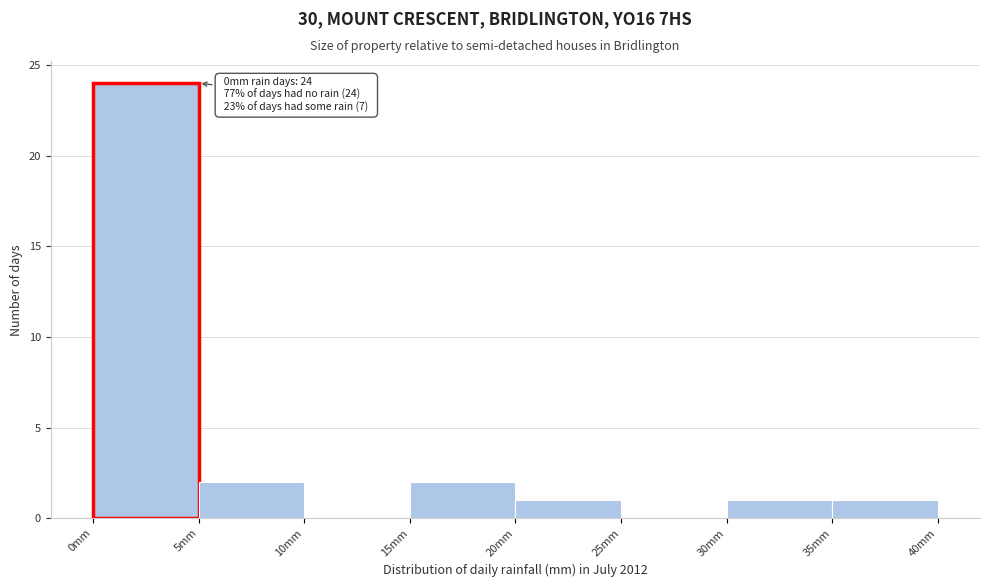

Over which range of the x-axis is the bar tallest?

0 to 5